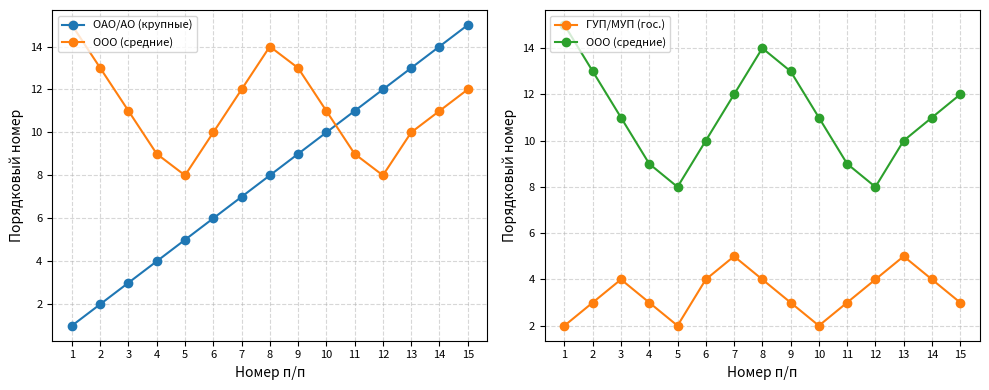

Reading right to left, transcribe all the data shown in this chart.

ОАО/АО (крупные): 15=15	14=14	13=13	12=12	11=11	10=10	9=9	8=8	7=7	6=6	5=5	4=4	3=3	2=2	1=1
ООО (средние): 15=12	14=11	13=10	12=8	11=9	10=11	9=13	8=14	7=12	6=10	5=8	4=9	3=11	2=13	1=15
ГУП/МУП (гос.): 15=3	14=4	13=5	12=4	11=3	10=2	9=3	8=4	7=5	6=4	5=2	4=3	3=4	2=3	1=2